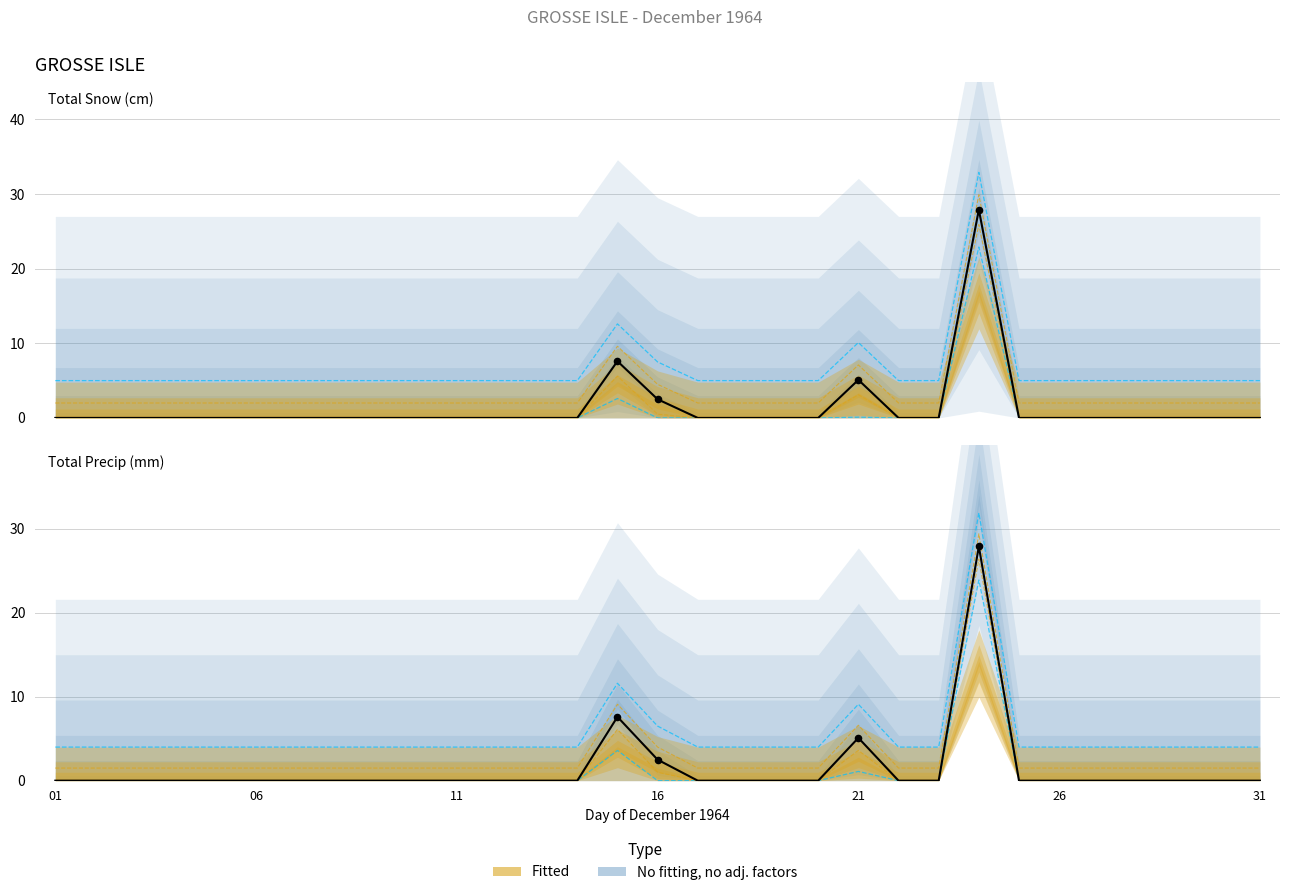

Is the value of Total Snow (cm) at 11 greater than the value of Total Precip (mm) at 15?

No